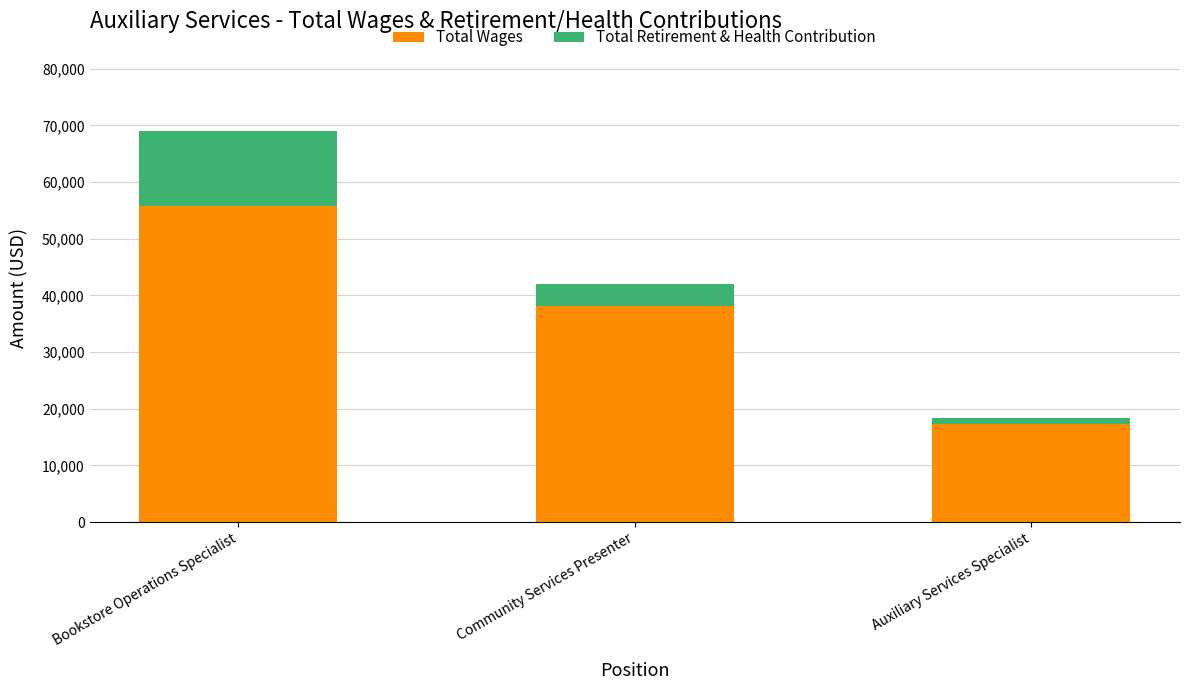

True or false: Total Wages has a value of 38038 at Community Services Presenter.

True